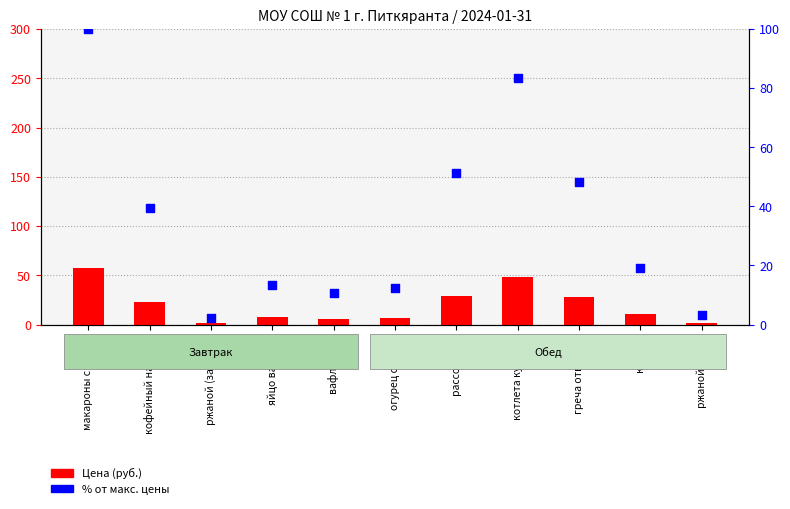

Which series contains the highest Y value?

% от макс. цены